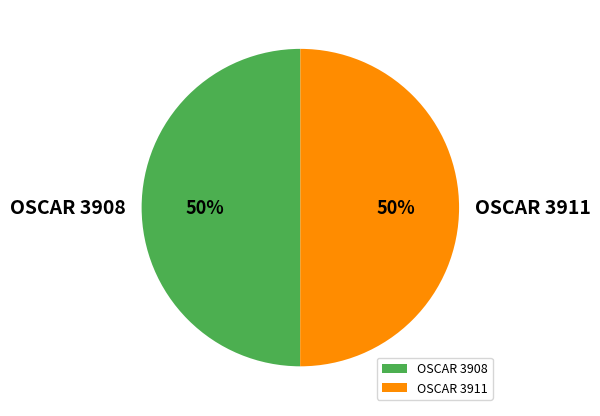

What percentage is the OSCAR 3911 slice, to the nearest percent?

50%